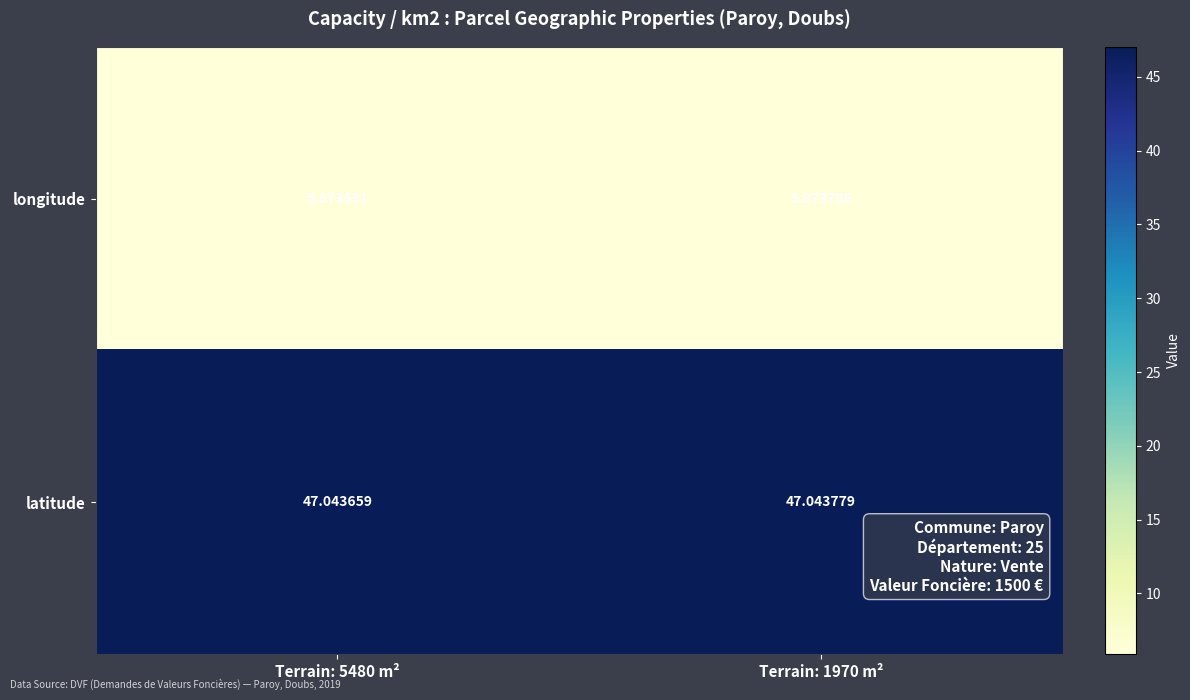

Which series has the widest spread of values?

longitude